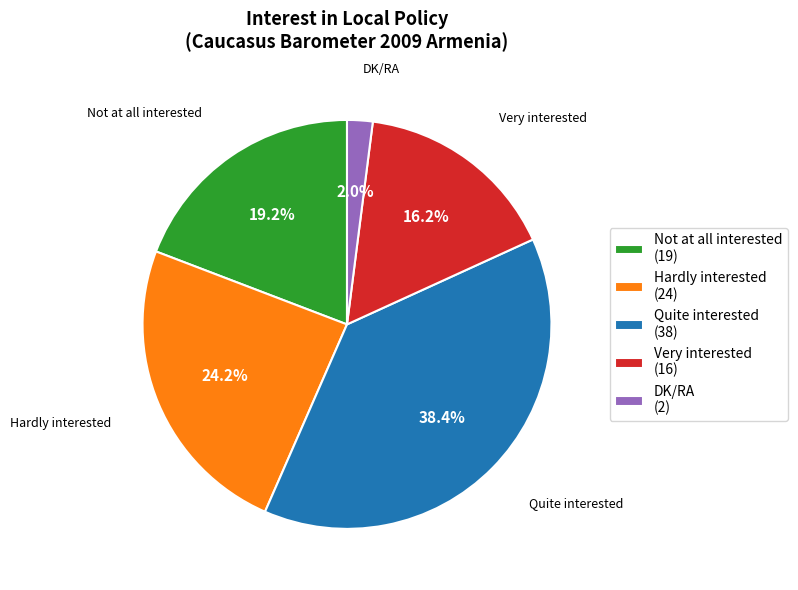

How many slices are in this pie chart?

5